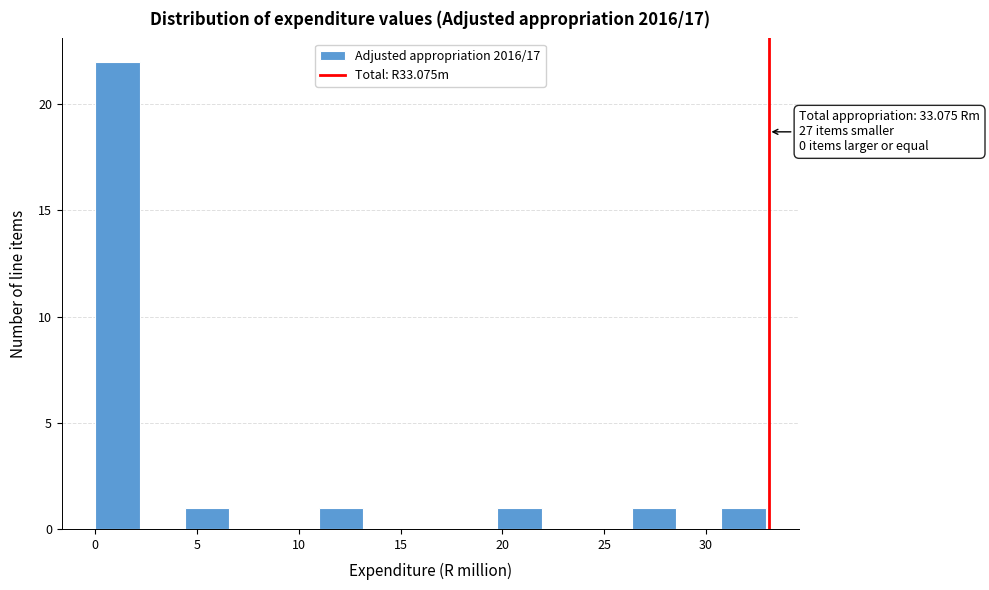

Over which range of the x-axis is the bar tallest?

0.0 to 2.0